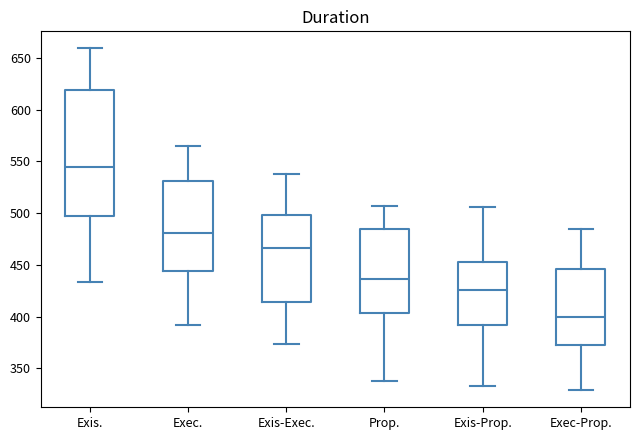

Where is the lower edge of the box for Exec-Prop. on the y-axis? The values are not printed on the chart, so give them approximately, as read against the axis.

370